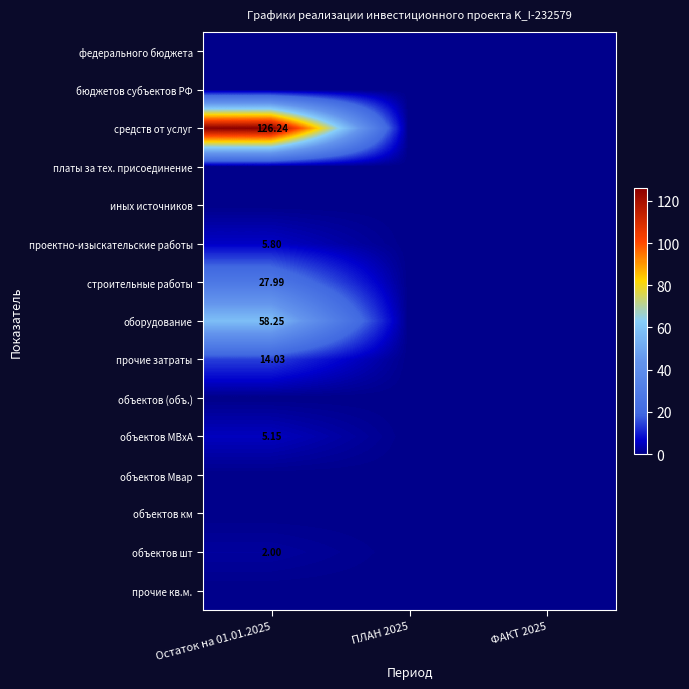

At how many categories does at least one series exceed 62?

1